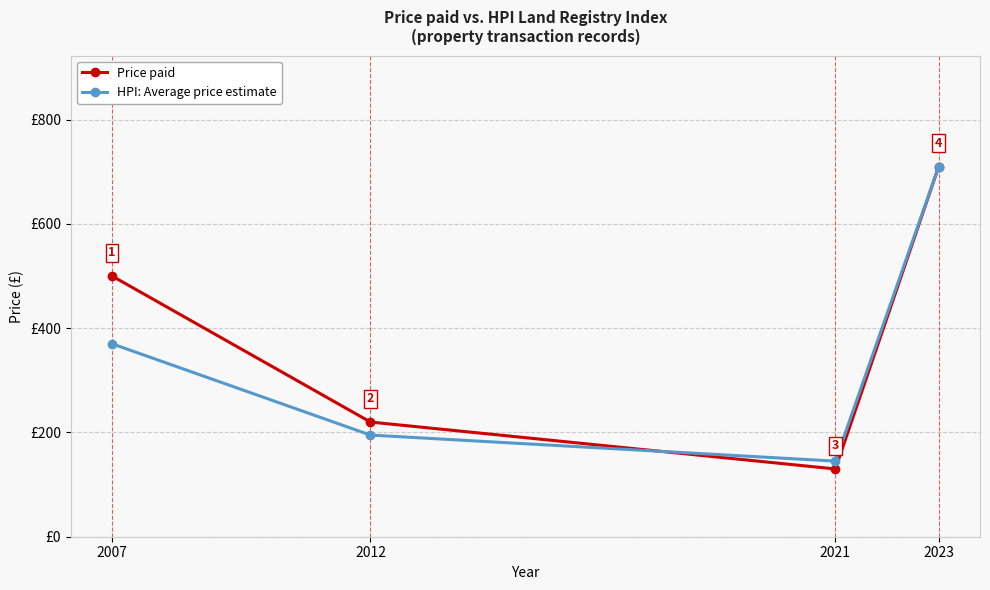

Does the chart have visible grid lines?

Yes